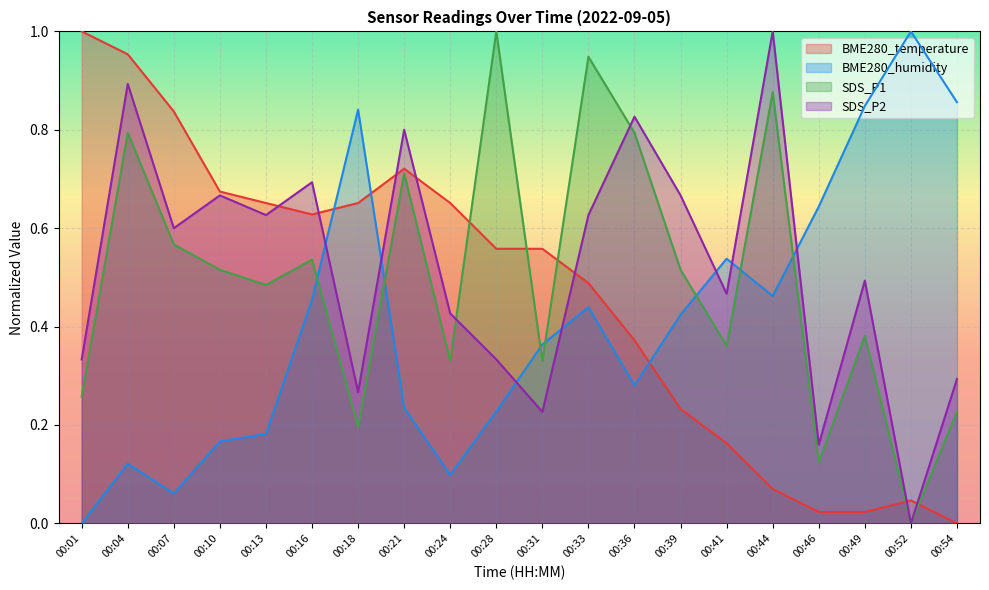

What are all the series names shown in the legend?

BME280_temperature, BME280_humidity, SDS_P1, SDS_P2